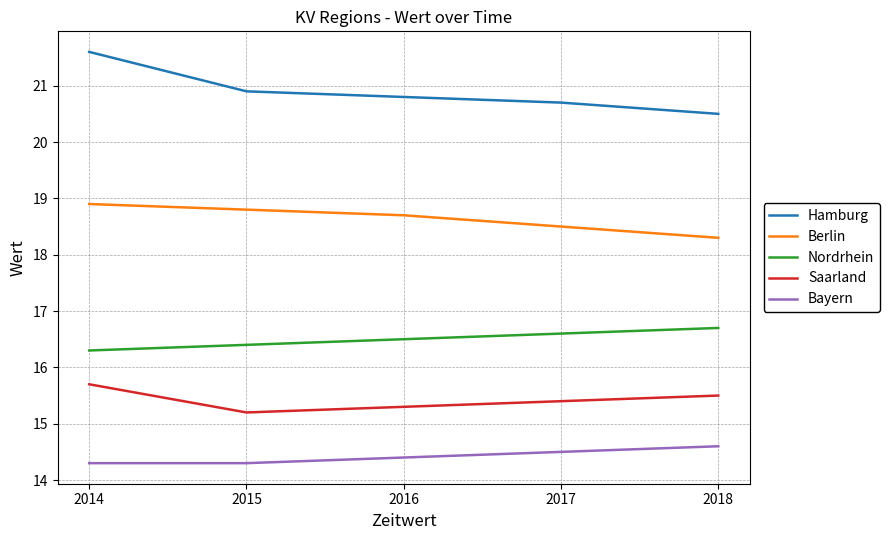

Rank the categories by Saarland value from lowest to highest.

2015, 2016, 2017, 2018, 2014